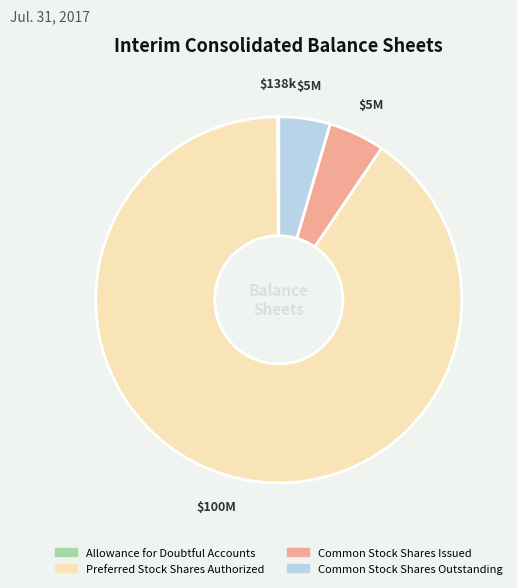

Which has a higher value, Preferred Stock Shares Authorized or Common Stock Shares Outstanding?

Preferred Stock Shares Authorized